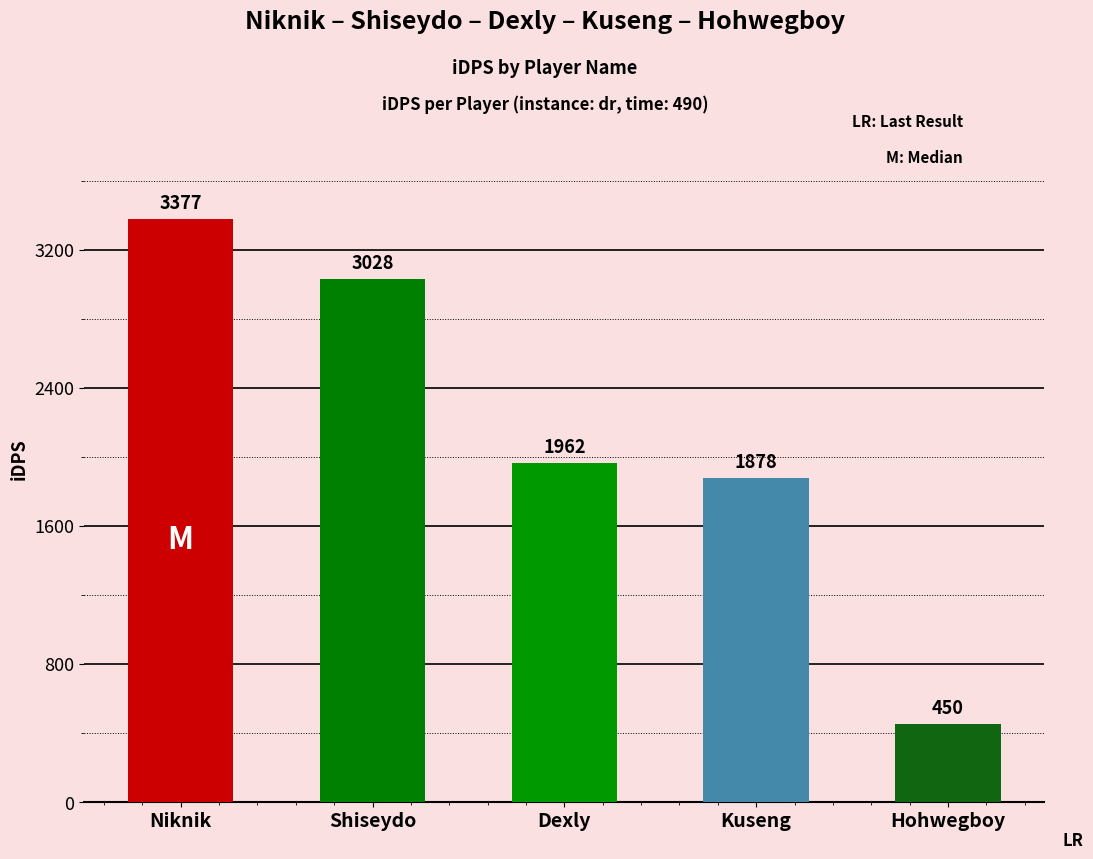

Are the bars horizontal?

No